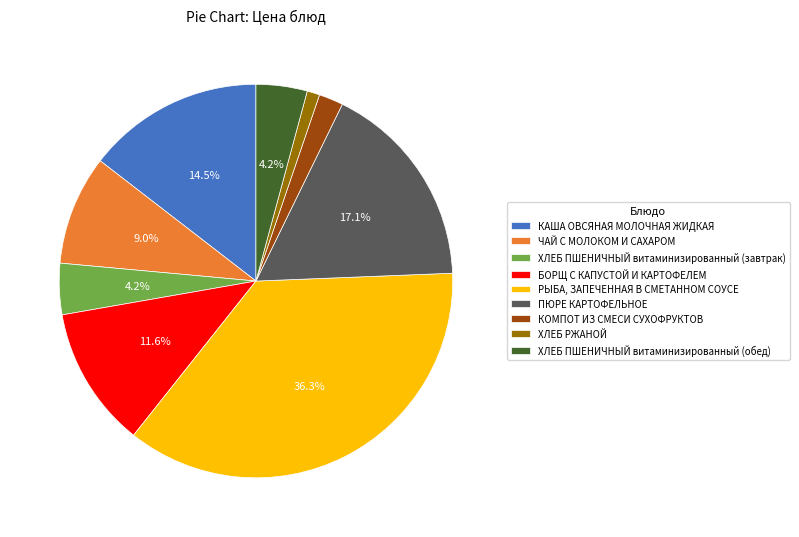

What portion of the pie excludes ПЮРЕ КАРТОФЕЛЬНОЕ?

82.9%